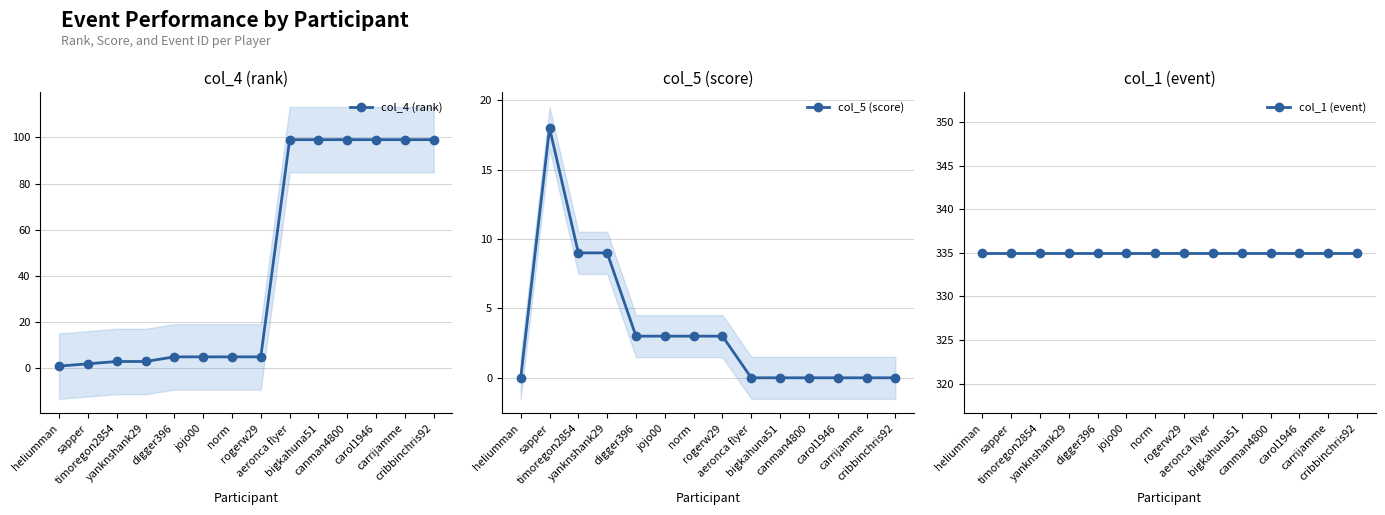

What is the difference between the col_5 (score) values at canman4800 and digger396?

3